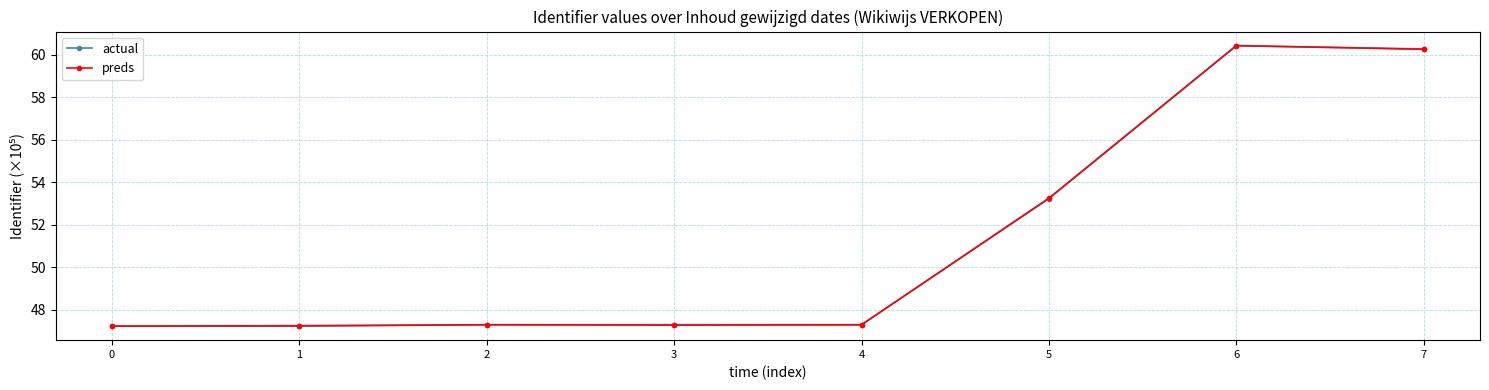

Does the chart display data point markers on the line(s)?

Yes